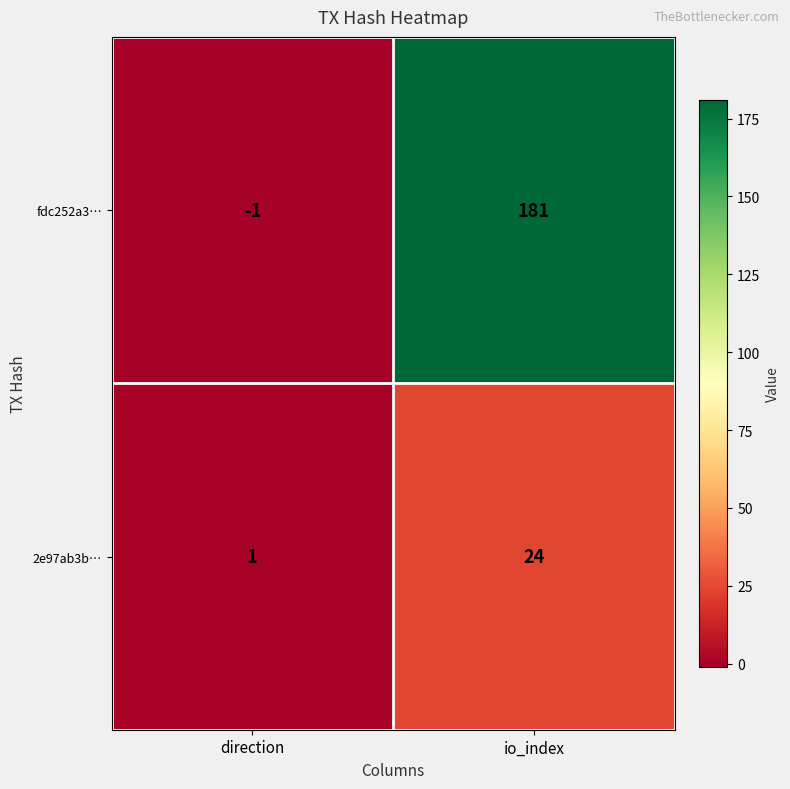

The 2e97ab3b… series shows 1 at direction. True or false?

True